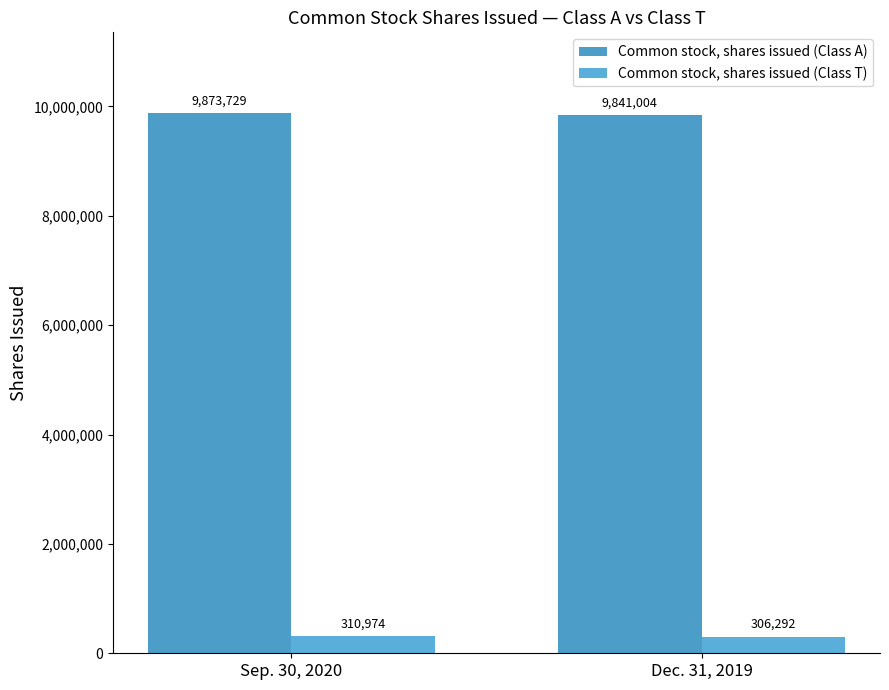

Does the chart contain stacked bars?

No